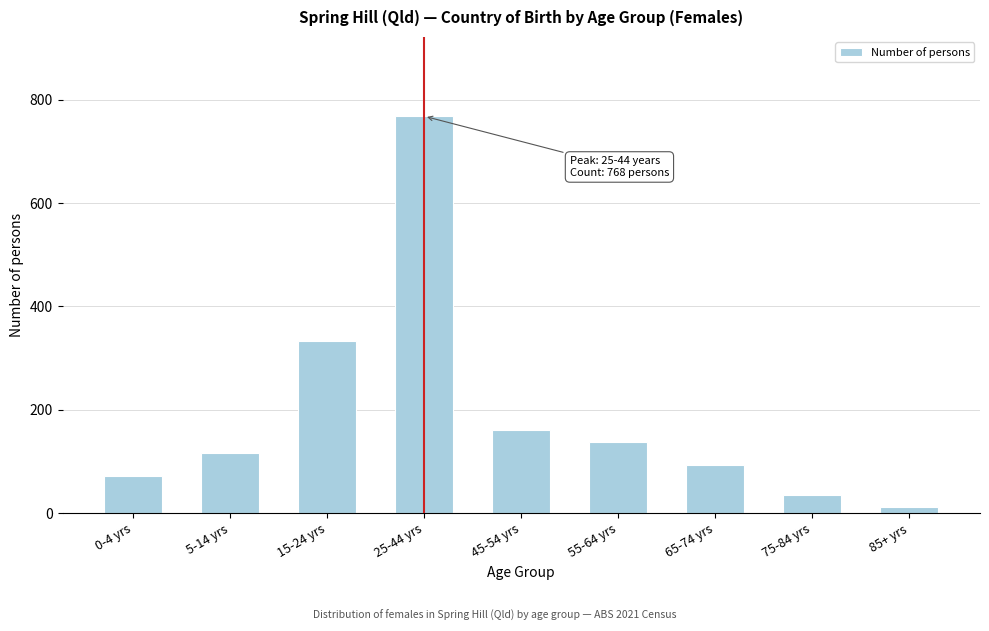

Reading left to right, extract all data points from this chart.

72	117	334	768	161	137	93	36	12